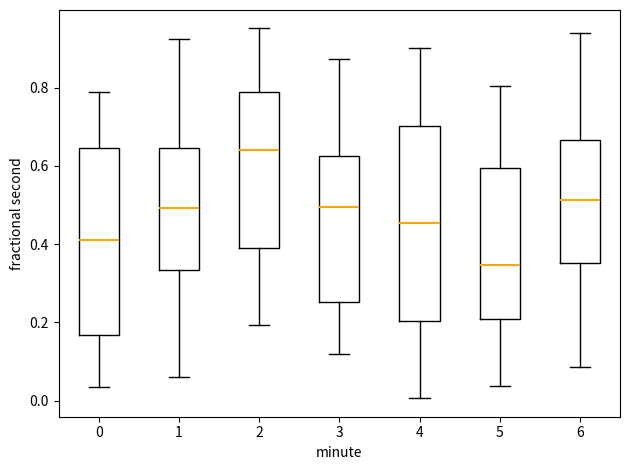

Where is the upper edge of the box at x = 2 on the y-axis? The values are not printed on the chart, so give them approximately, as read against the axis.

0.78